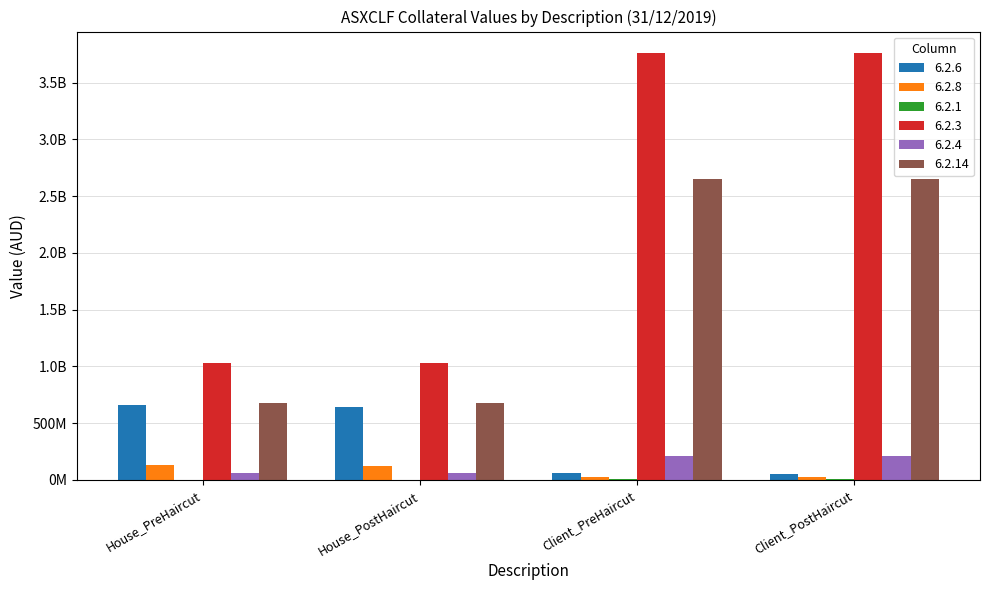

What is the value of the 6.2.8 bar at the 2nd from the left?

122973919